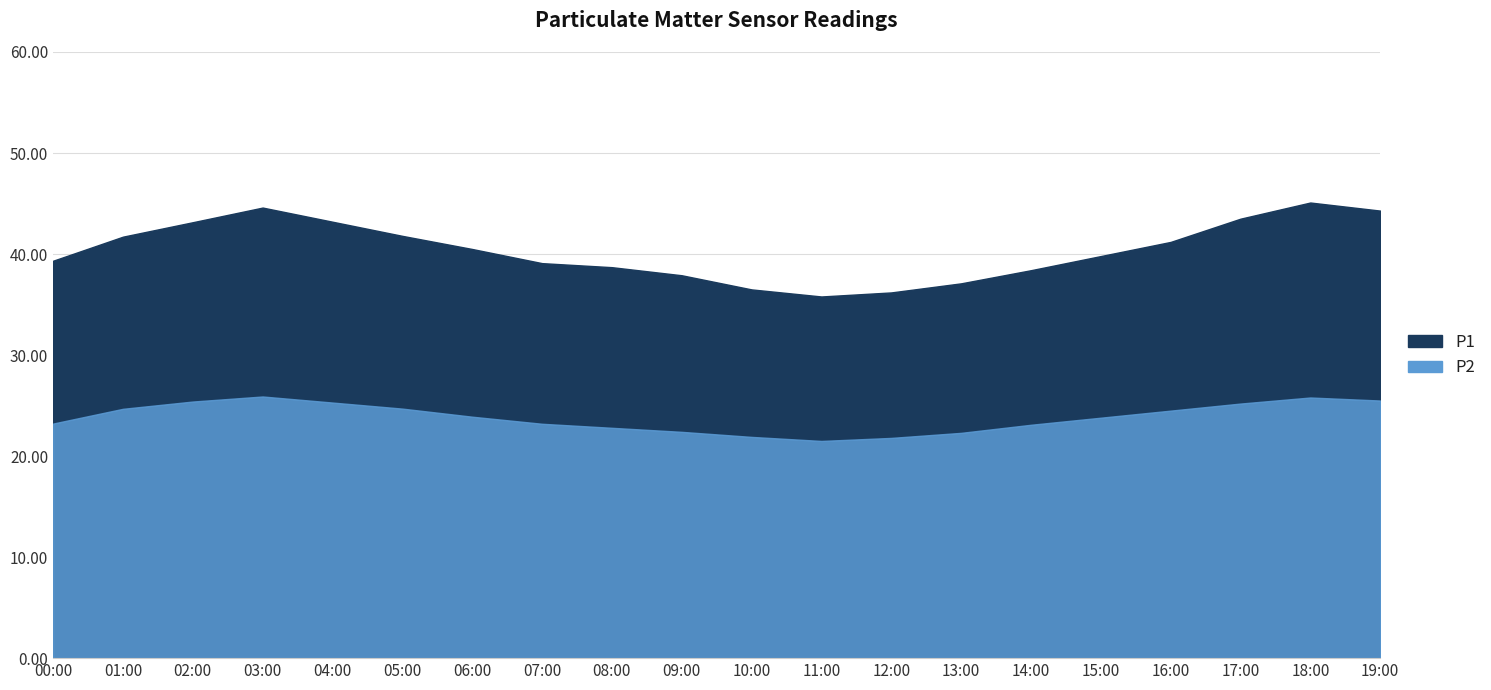

At how many categories does at least one series exceed 44?

3